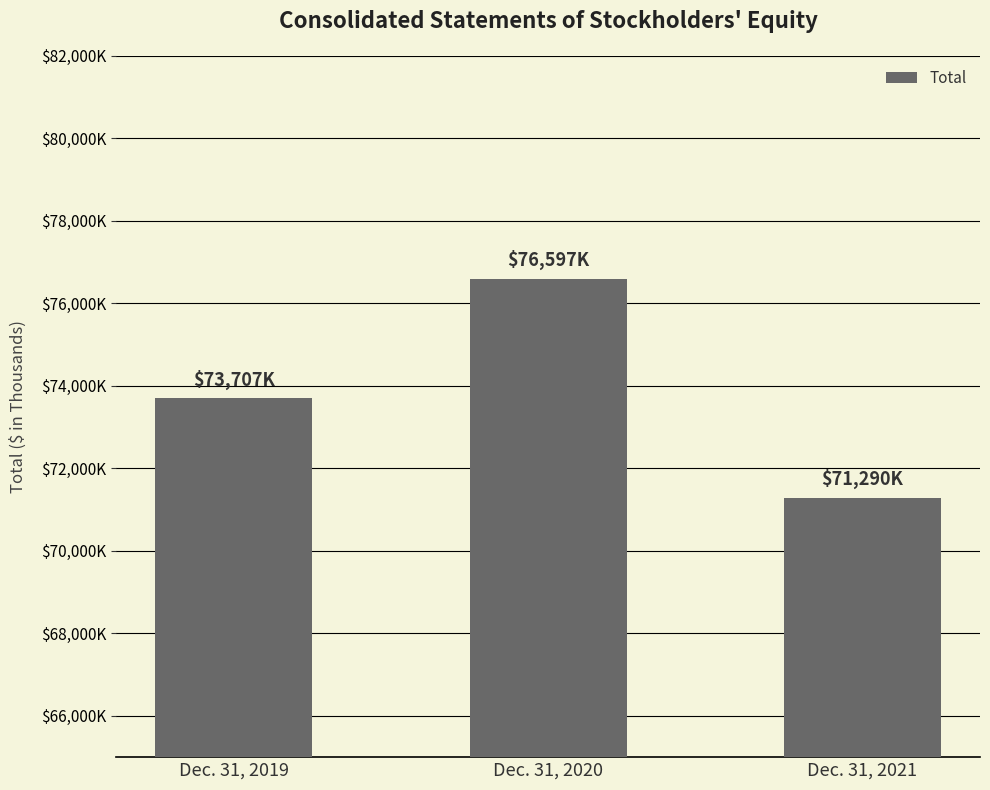

True or false: the data shows 20745 at Dec. 31, 2021.

False